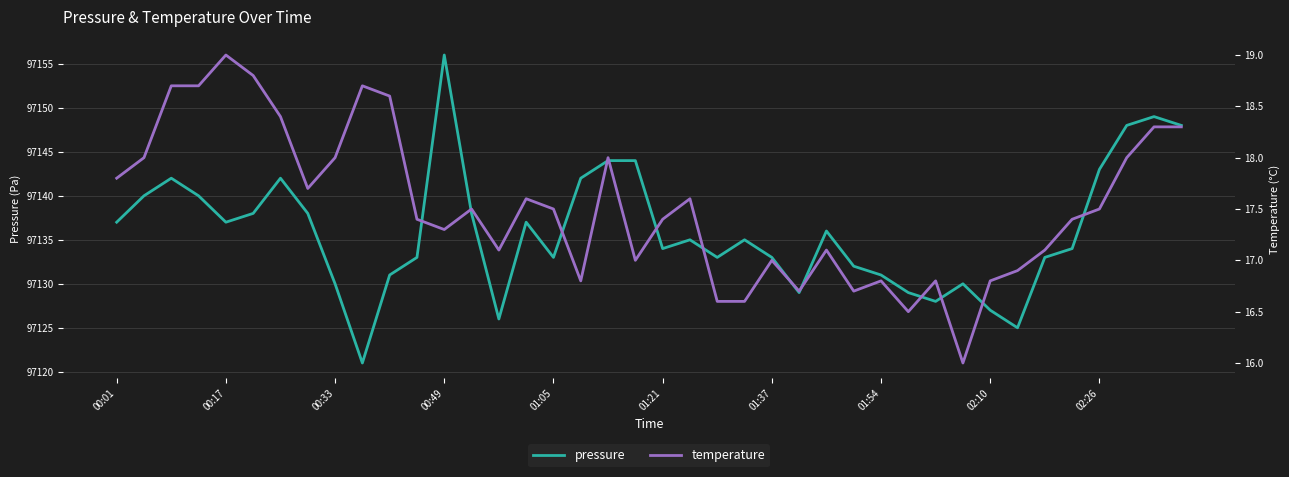

What is the value of the pressure point at the 35th from the left?

97133.0